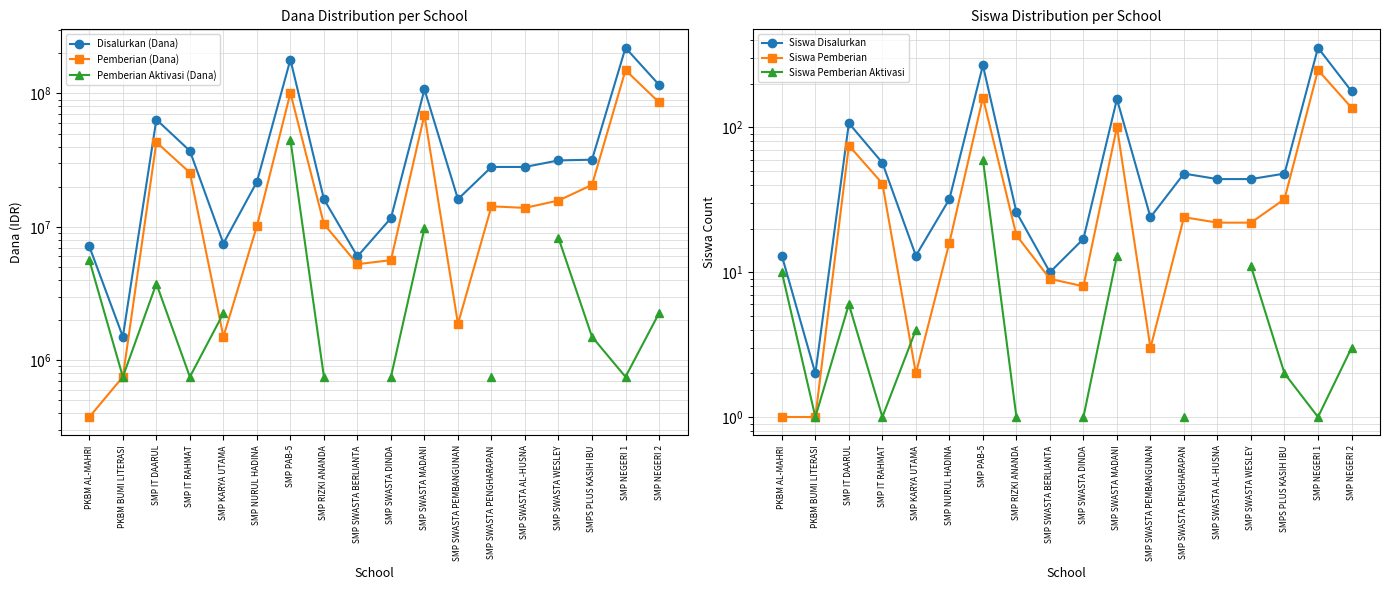

What is the label of the 12th point from the left?

SMP SWASTA PEMBANGUNAN